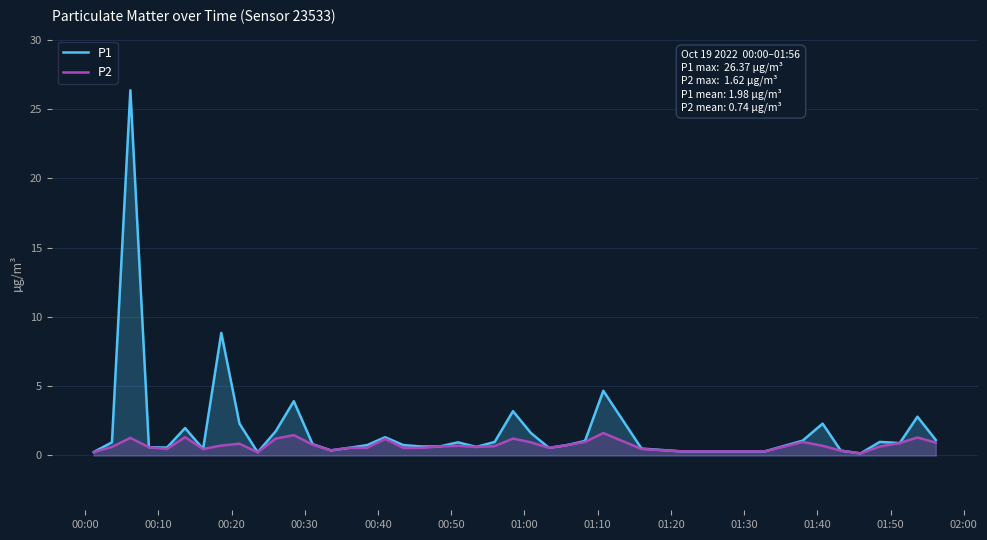

What is the maximum value for P1?

26.4